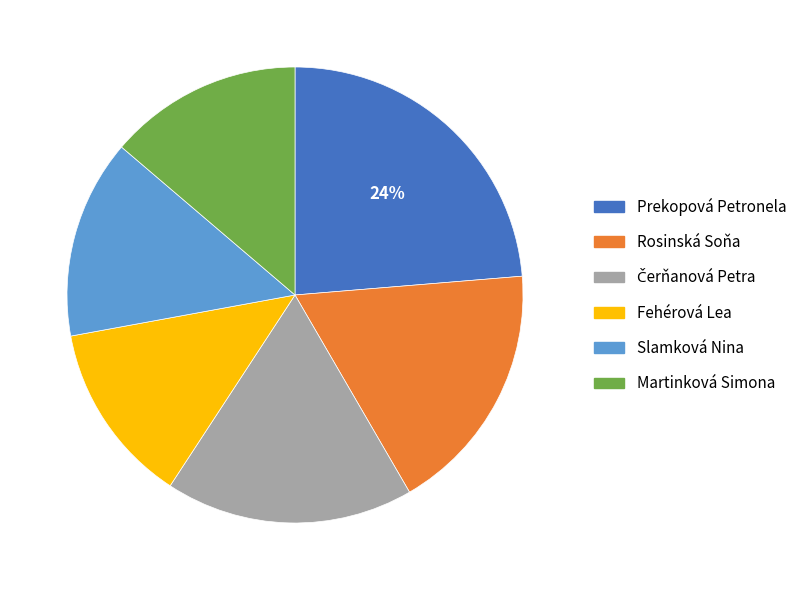

To the nearest percent, what portion does Prekopová Petronela represent?

24%